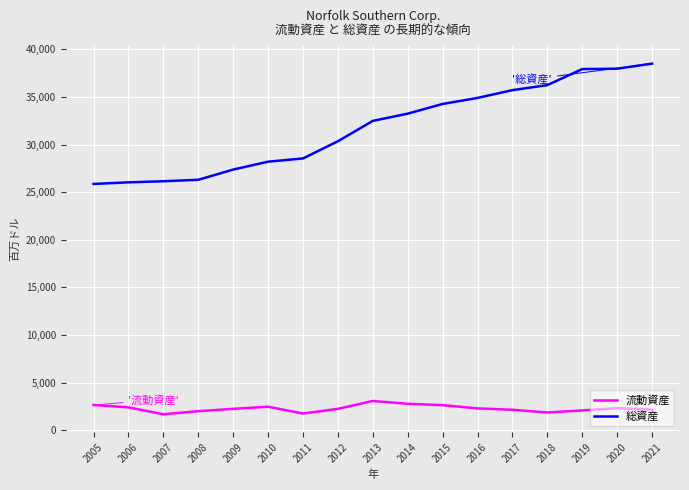

Rank the series by their average value, from lowest to highest.

流動資産, 総資産